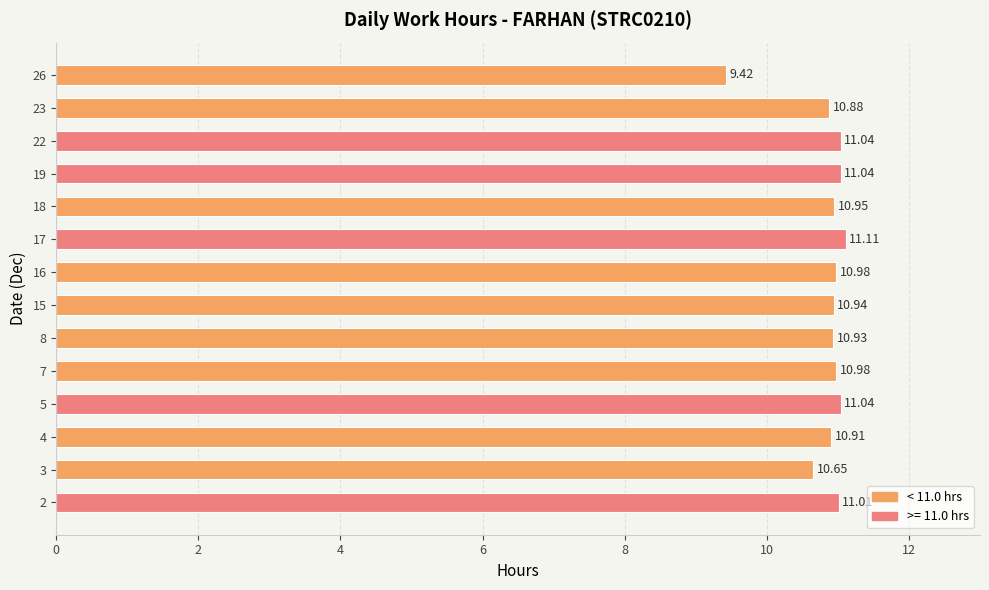

What is the difference between the values at 5 and 26?

1.6